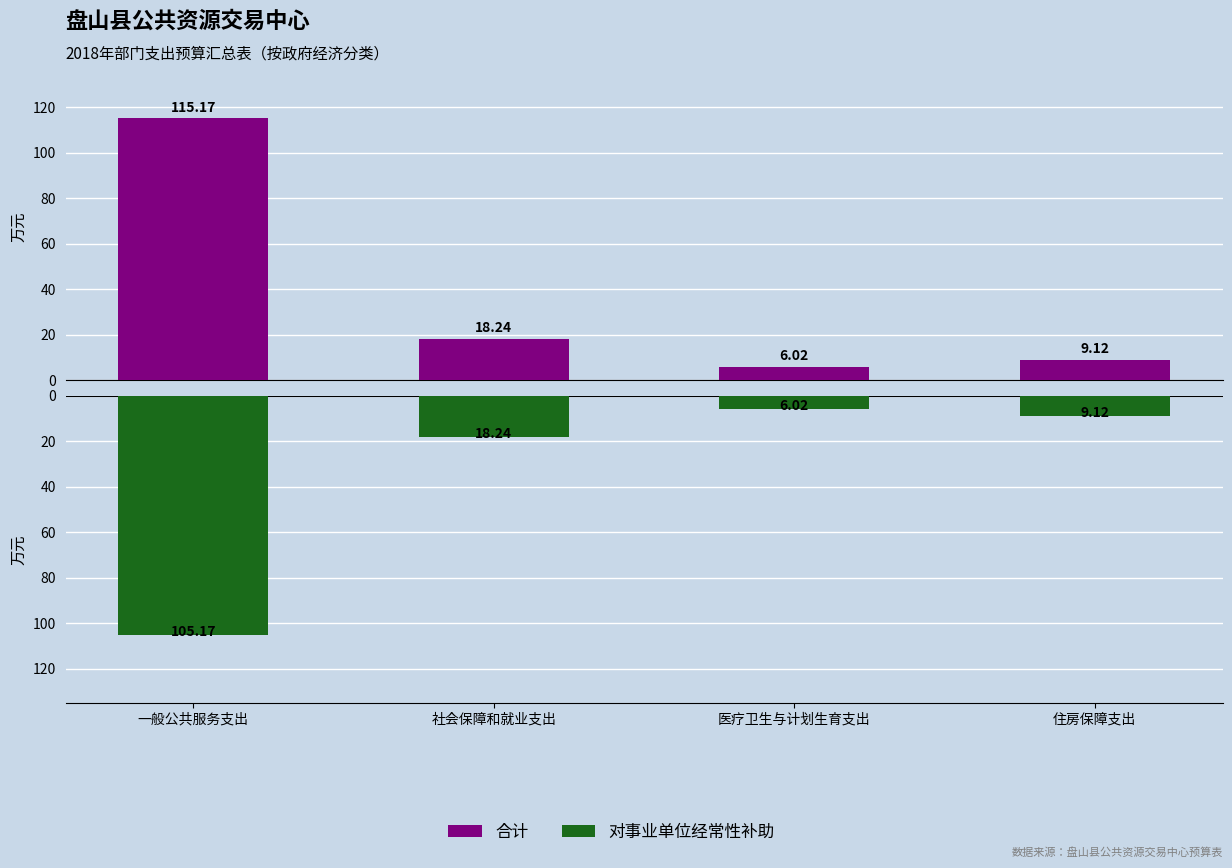

What is the value of the 合计 bar at the 2nd from the left?

18.2